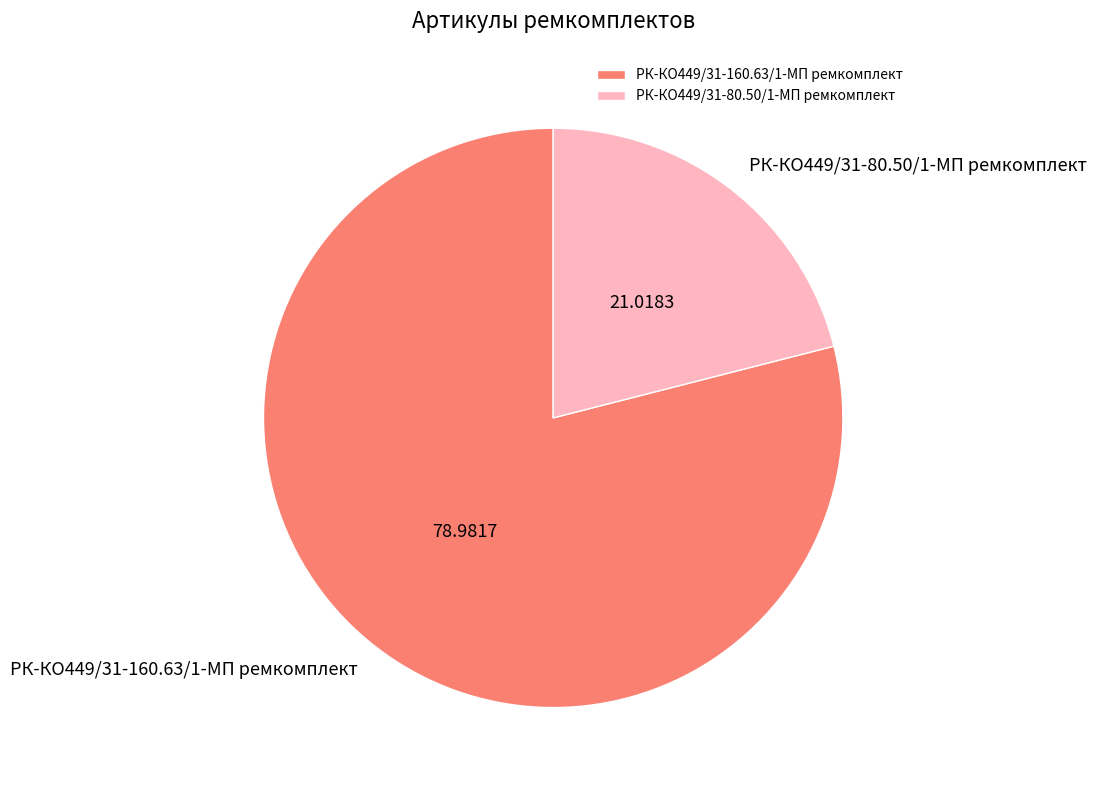

Do РК-КО449/31-160.63/1-МП ремкомплект and РК-КО449/31-80.50/1-МП ремкомплект together represent more than half of the pie?

Yes